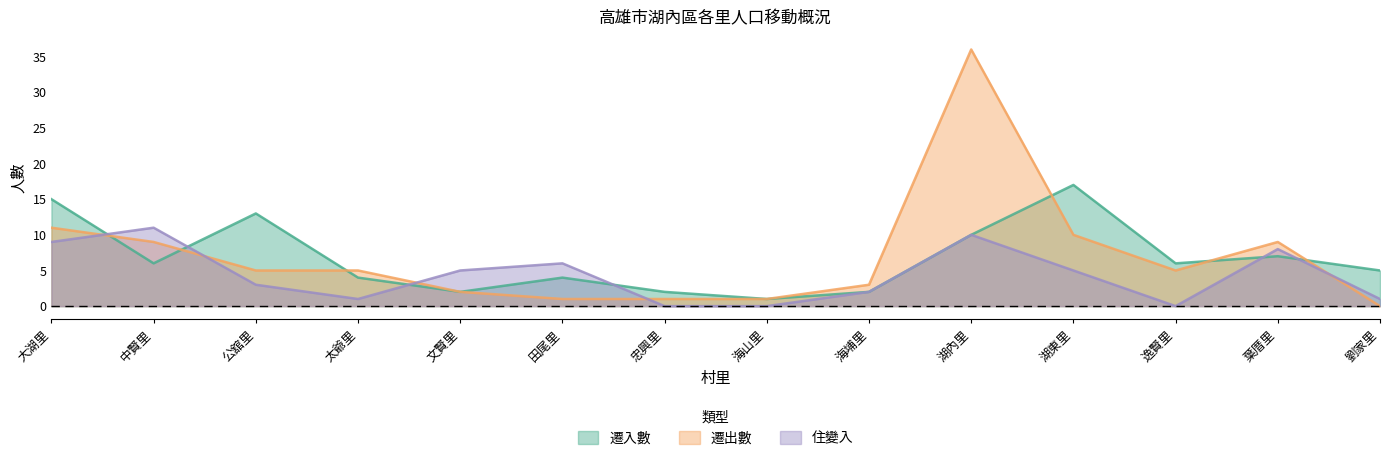

Which series has the largest total across all categories?

遷出數